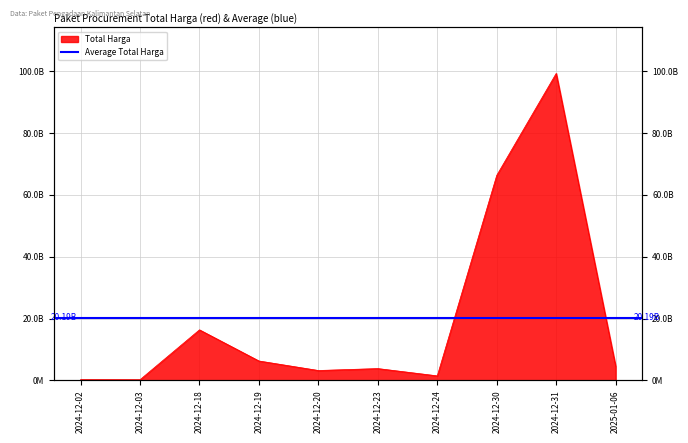

What is the value of the 7th point from the left?

1470600000